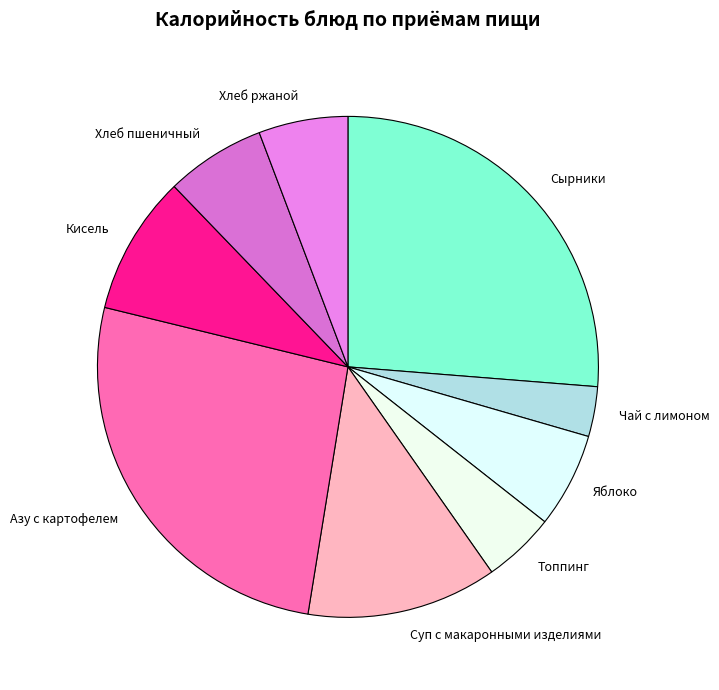

Combined, do Суп с макаронными изделиями and Хлеб ржаной account for over 50%?

No